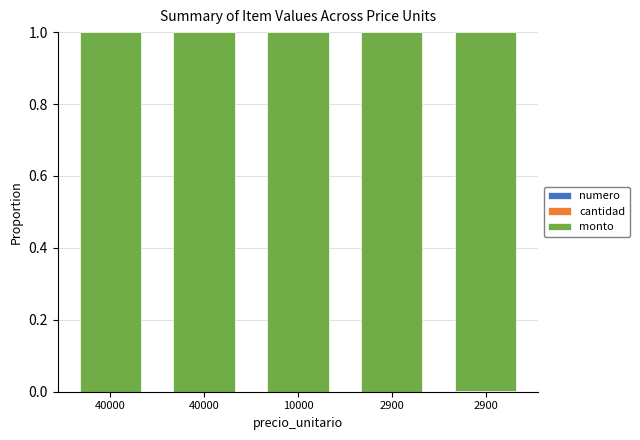

Rank the categories by cantidad value from lowest to highest.

40000, 40000, 10000, 2900, 2900